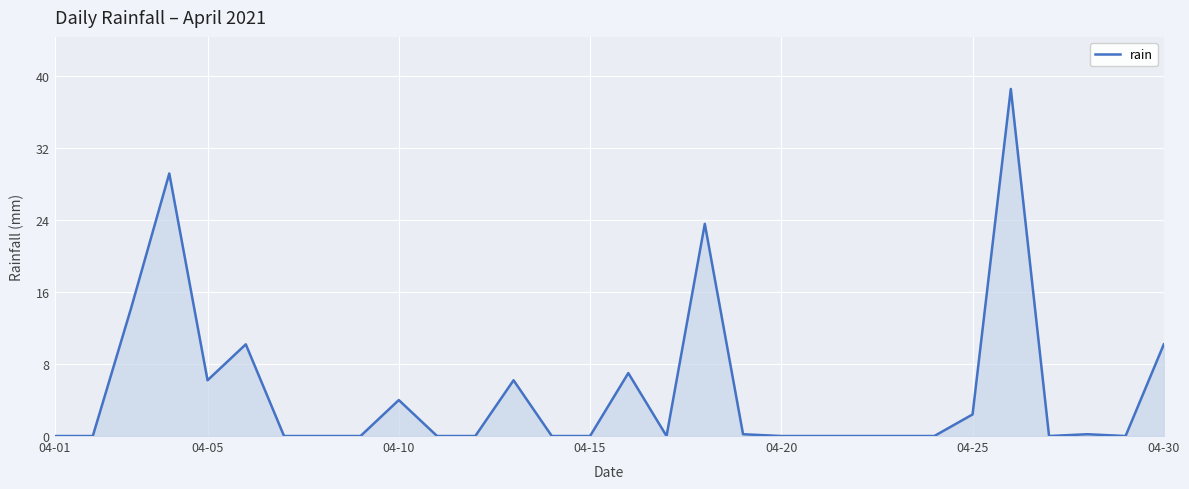

What is the difference between the maximum and minimum values?

38.6